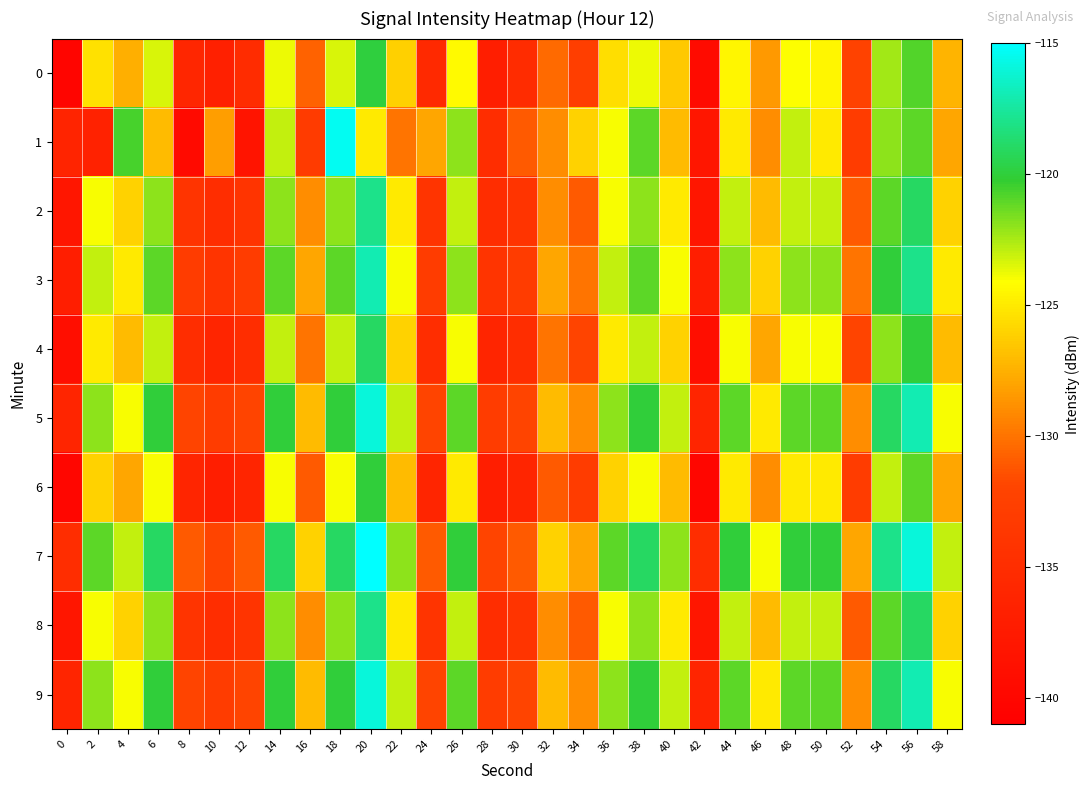

Reading left to right, list all the values displayed in this chart.

0: 0=-140.3	2=-125.4	4=-127.5	6=-123.4	8=-135.9	10=-136.7	12=-135.0	14=-123.8	16=-130.7	18=-123.3	20=-119.9	22=-126.1	24=-135.4	26=-124.3	28=-137.0	30=-135.1	32=-130.4	34=-132.7	36=-125.5	38=-123.8	40=-126.5	42=-139.5	44=-124.5	46=-128.4	48=-124.1	50=-124.5	52=-132.2	54=-122.4	56=-120.8	58=-127.3
1: 0=-136.2	2=-136.5	4=-120.6	6=-127.1	8=-139.5	10=-128.3	12=-138.3	14=-122.9	16=-133.1	18=-115.4	20=-125.0	22=-130.0	24=-128.0	26=-122.0	28=-135.0	30=-131.0	32=-129.0	34=-126.0	36=-124.0	38=-121.0	40=-127.0	42=-138.0	44=-125.0	46=-129.0	48=-123.0	50=-125.0	52=-133.0	54=-122.0	56=-121.0	58=-128.0
2: 0=-138.0	2=-124.0	4=-126.0	6=-122.0	8=-134.0	10=-135.0	12=-134.0	14=-122.0	16=-129.0	18=-122.0	20=-118.0	22=-125.0	24=-134.0	26=-123.0	28=-135.0	30=-134.0	32=-129.0	34=-131.0	36=-124.0	38=-122.0	40=-125.0	42=-138.0	44=-123.0	46=-127.0	48=-123.0	50=-123.0	52=-131.0	54=-121.0	56=-119.0	58=-126.0
3: 0=-137.0	2=-123.0	4=-125.0	6=-121.0	8=-133.0	10=-134.0	12=-133.0	14=-121.0	16=-128.0	18=-121.0	20=-117.0	22=-124.0	24=-133.0	26=-122.0	28=-134.0	30=-133.0	32=-128.0	34=-130.0	36=-123.0	38=-121.0	40=-124.0	42=-137.0	44=-122.0	46=-126.0	48=-122.0	50=-122.0	52=-130.0	54=-120.0	56=-118.0	58=-125.0
4: 0=-139.0	2=-125.0	4=-127.0	6=-123.0	8=-135.0	10=-136.0	12=-135.0	14=-123.0	16=-130.0	18=-123.0	20=-119.0	22=-126.0	24=-135.0	26=-124.0	28=-136.0	30=-135.0	32=-130.0	34=-132.0	36=-125.0	38=-123.0	40=-126.0	42=-139.0	44=-124.0	46=-128.0	48=-124.0	50=-124.0	52=-132.0	54=-122.0	56=-120.0	58=-127.0
5: 0=-136.0	2=-122.0	4=-124.0	6=-120.0	8=-132.0	10=-133.0	12=-132.0	14=-120.0	16=-127.0	18=-120.0	20=-116.0	22=-123.0	24=-132.0	26=-121.0	28=-133.0	30=-132.0	32=-127.0	34=-129.0	36=-122.0	38=-120.0	40=-123.0	42=-136.0	44=-121.0	46=-125.0	48=-121.0	50=-121.0	52=-129.0	54=-119.0	56=-117.0	58=-124.0
6: 0=-140.0	2=-126.0	4=-128.0	6=-124.0	8=-136.0	10=-137.0	12=-136.0	14=-124.0	16=-131.0	18=-124.0	20=-120.0	22=-127.0	24=-136.0	26=-125.0	28=-137.0	30=-136.0	32=-131.0	34=-133.0	36=-126.0	38=-124.0	40=-127.0	42=-140.0	44=-125.0	46=-129.0	48=-125.0	50=-125.0	52=-133.0	54=-123.0	56=-121.0	58=-128.0
7: 0=-135.0	2=-121.0	4=-123.0	6=-119.0	8=-131.0	10=-132.0	12=-131.0	14=-119.0	16=-126.0	18=-119.0	20=-115.0	22=-122.0	24=-131.0	26=-120.0	28=-132.0	30=-131.0	32=-126.0	34=-128.0	36=-121.0	38=-119.0	40=-122.0	42=-135.0	44=-120.0	46=-124.0	48=-120.0	50=-120.0	52=-128.0	54=-118.0	56=-116.0	58=-123.0
8: 0=-138.0	2=-124.0	4=-126.0	6=-122.0	8=-134.0	10=-135.0	12=-134.0	14=-122.0	16=-129.0	18=-122.0	20=-118.0	22=-125.0	24=-134.0	26=-123.0	28=-135.0	30=-134.0	32=-129.0	34=-131.0	36=-124.0	38=-122.0	40=-125.0	42=-138.0	44=-123.0	46=-127.0	48=-123.0	50=-123.0	52=-131.0	54=-121.0	56=-119.0	58=-126.0
9: 0=-136.0	2=-122.0	4=-124.0	6=-120.0	8=-132.0	10=-133.0	12=-132.0	14=-120.0	16=-127.0	18=-120.0	20=-116.0	22=-123.0	24=-132.0	26=-121.0	28=-133.0	30=-132.0	32=-127.0	34=-129.0	36=-122.0	38=-120.0	40=-123.0	42=-136.0	44=-121.0	46=-125.0	48=-121.0	50=-121.0	52=-129.0	54=-119.0	56=-117.0	58=-124.0